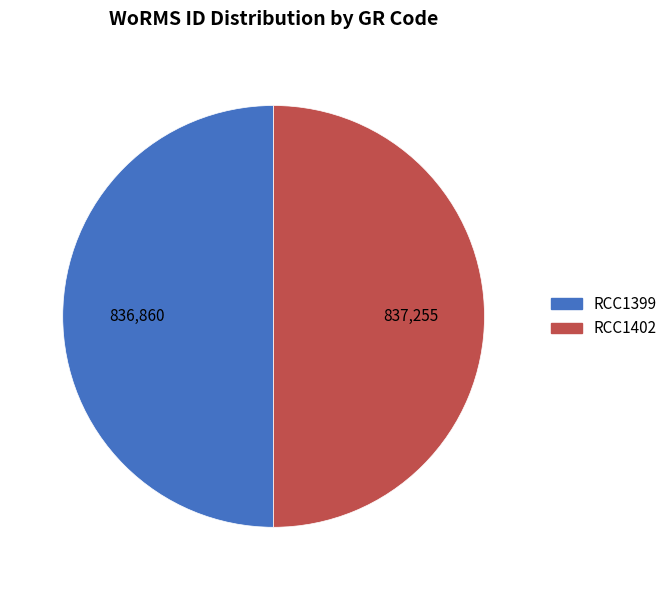

What is the ratio of the value at RCC1399 to the value at RCC1402?

1.0